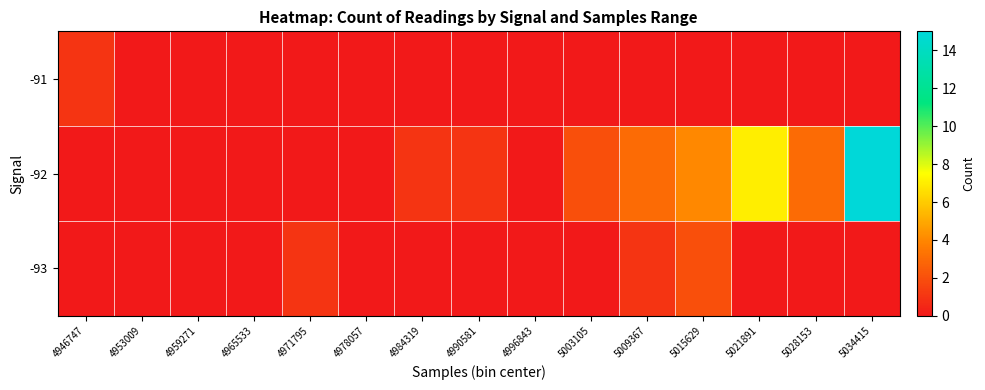

Reading right to left, what are all the values shown in this chart?

-91: 5034415=0	5028153=0	5021891=0	5015629=0	5009367=0	5003105=0	4996843=0	4990581=0	4984319=0	4978057=0	4971795=0	4965533=0	4959271=0	4953009=0	4946747=1
-92: 5034415=15	5028153=3	5021891=7	5015629=4	5009367=3	5003105=2	4996843=0	4990581=1	4984319=1	4978057=0	4971795=0	4965533=0	4959271=0	4953009=0	4946747=0
-93: 5034415=0	5028153=0	5021891=0	5015629=2	5009367=1	5003105=0	4996843=0	4990581=0	4984319=0	4978057=0	4971795=1	4965533=0	4959271=0	4953009=0	4946747=0